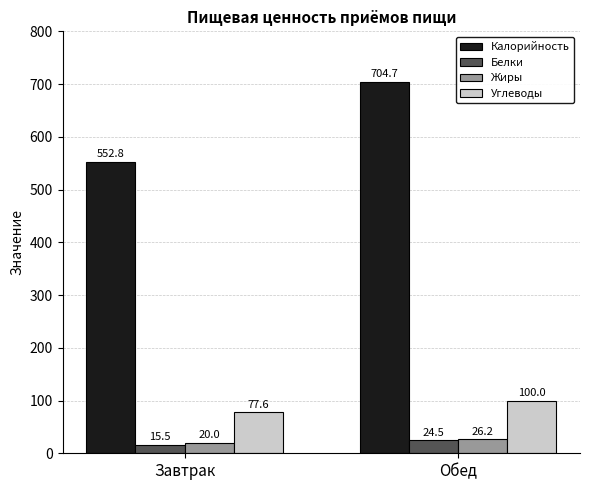

The value of Углеводы at Обед is 100.0. True or false?

True